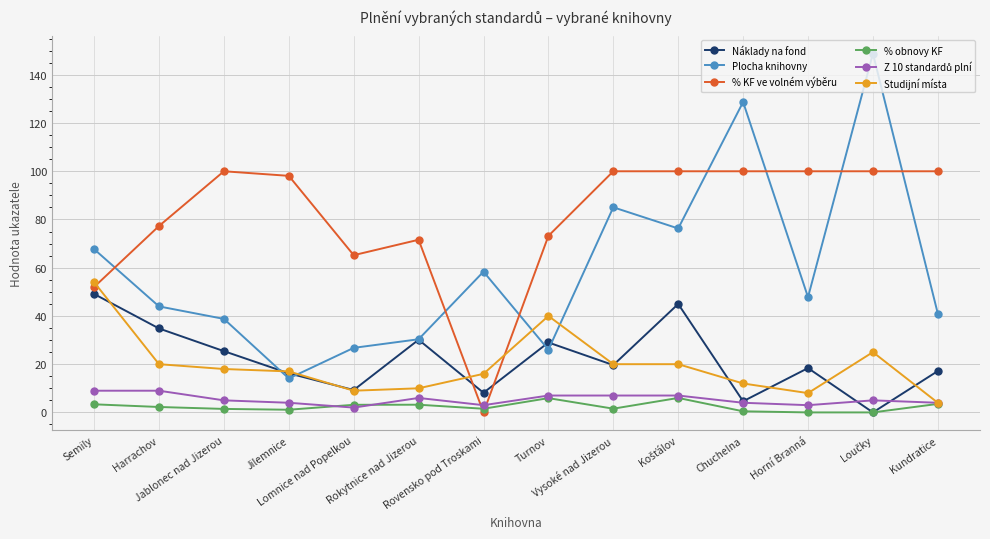

What is the lowest value of the Plocha knihovny series?

14.1